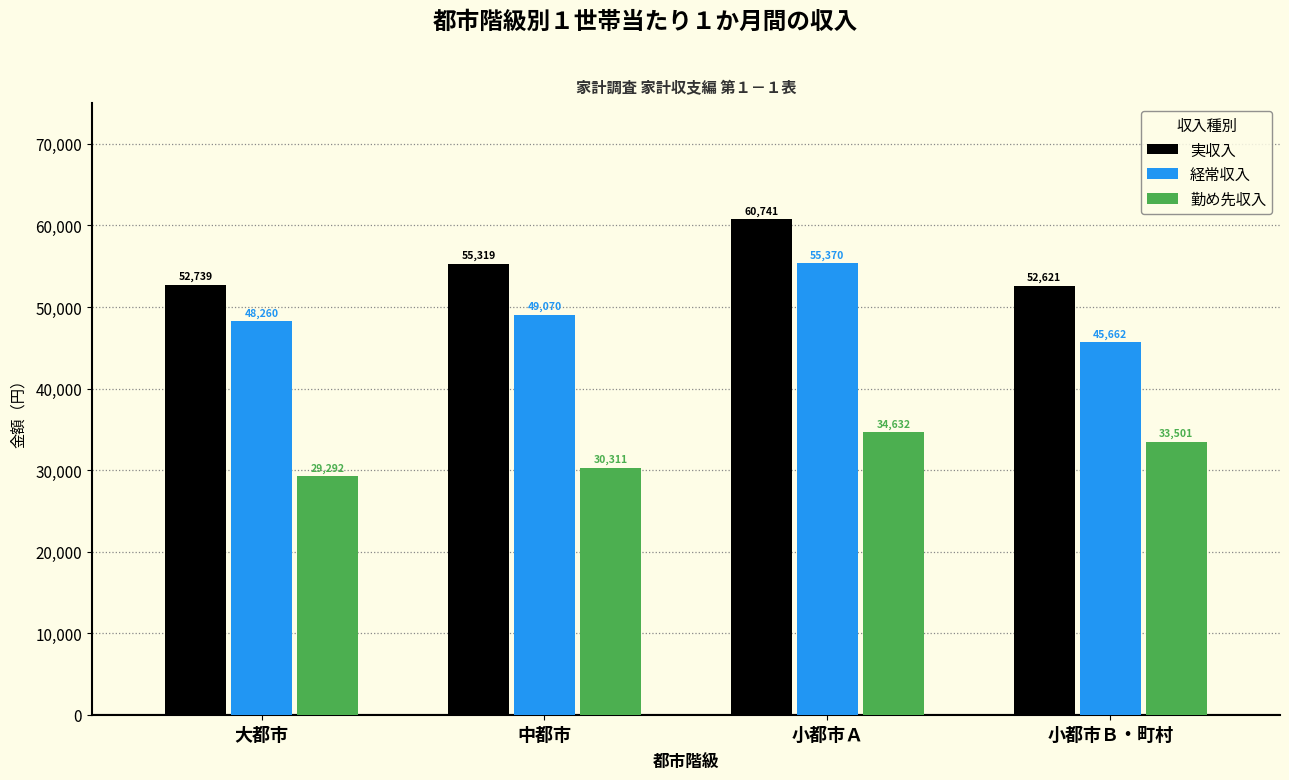

What is the sum of the 実収入 values at 大都市 and 小都市Ａ?

113480